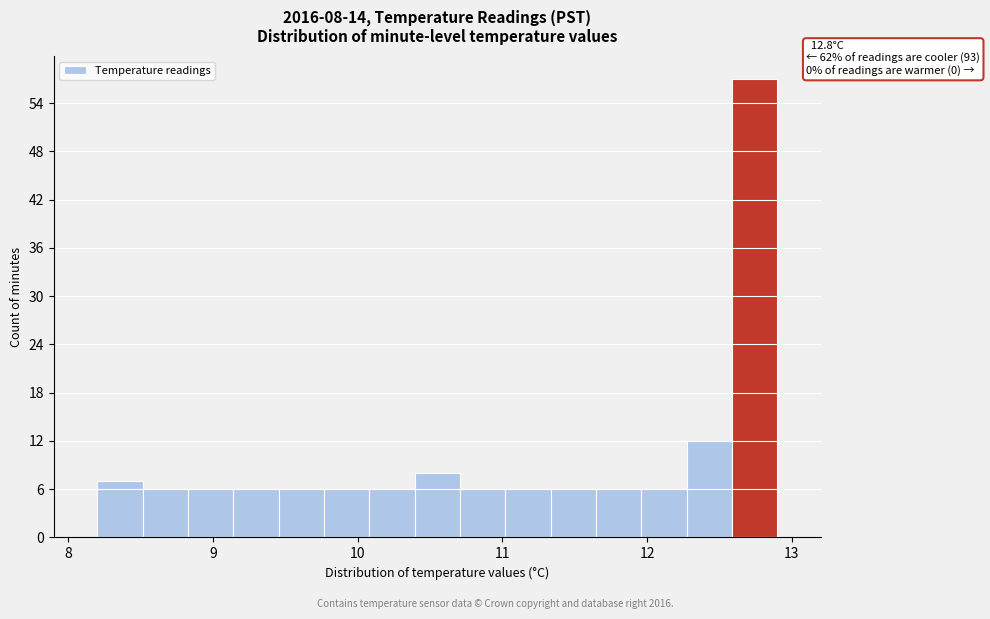

Read against the x-axis, roughly where is the centre of the tallest bar?

12.7